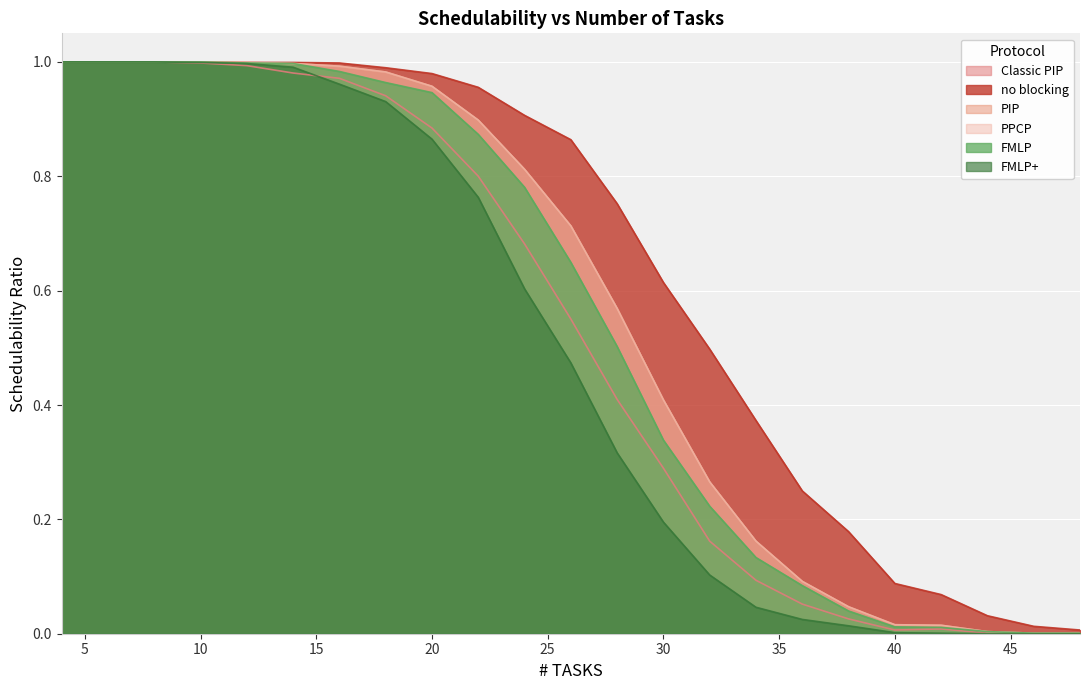

The value of no blocking at 12 is 1.0. True or false?

True